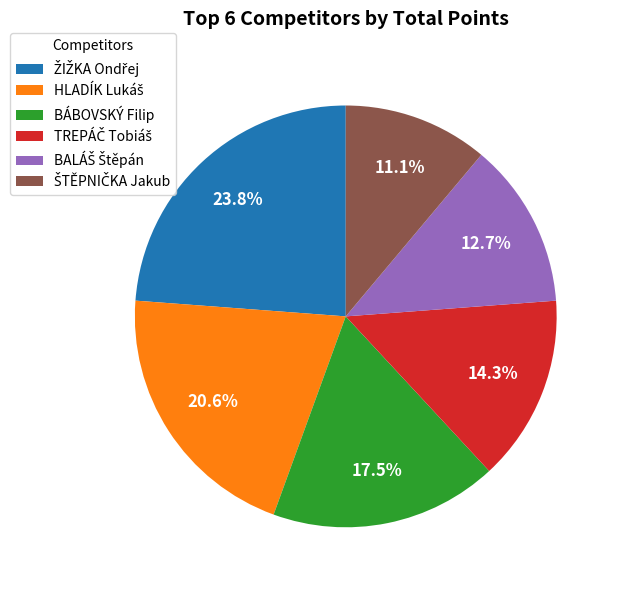

What percentage is NOT represented by BÁBOVSKÝ Filip?

82.5%